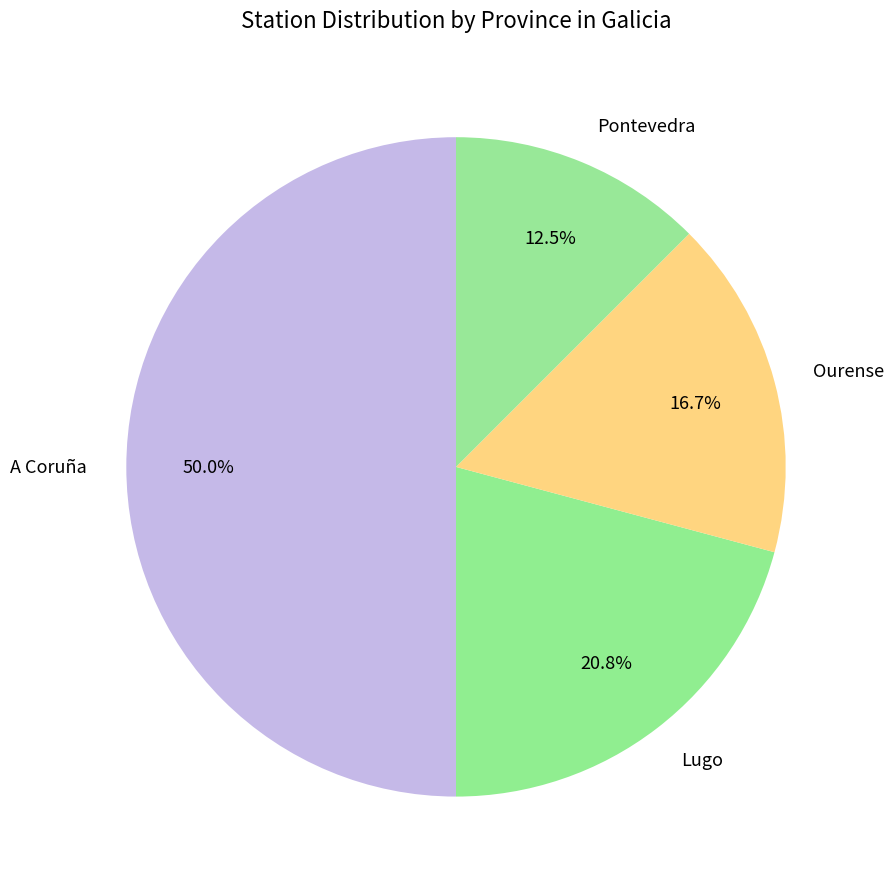

To the nearest percent, what is the difference between the A Coruña and Ourense slice percentages?

33%